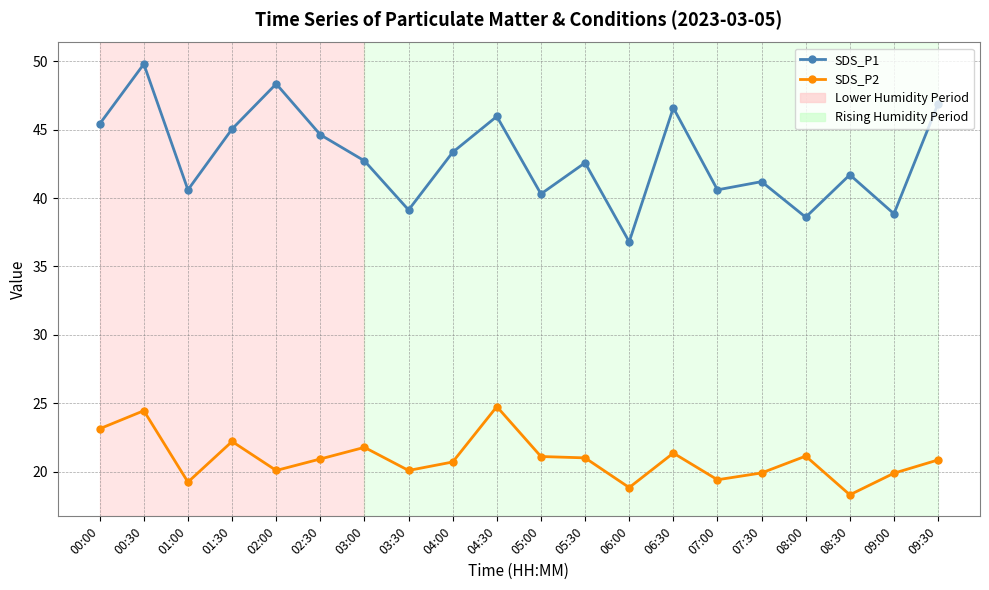

At which category does SDS_P1 reach its first local peak?

00:30